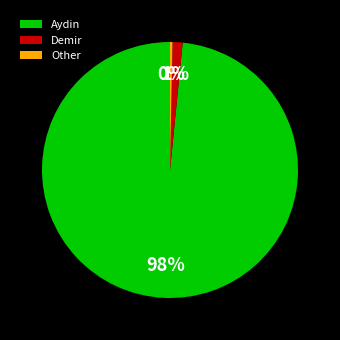

To the nearest percent, what is the average slice percentage?

33%